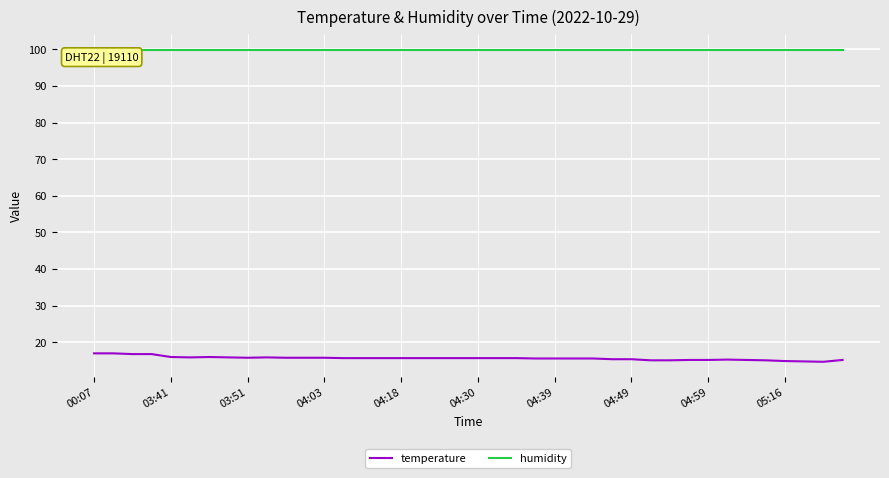

Rank the series by their average value, from highest to lowest.

humidity, temperature